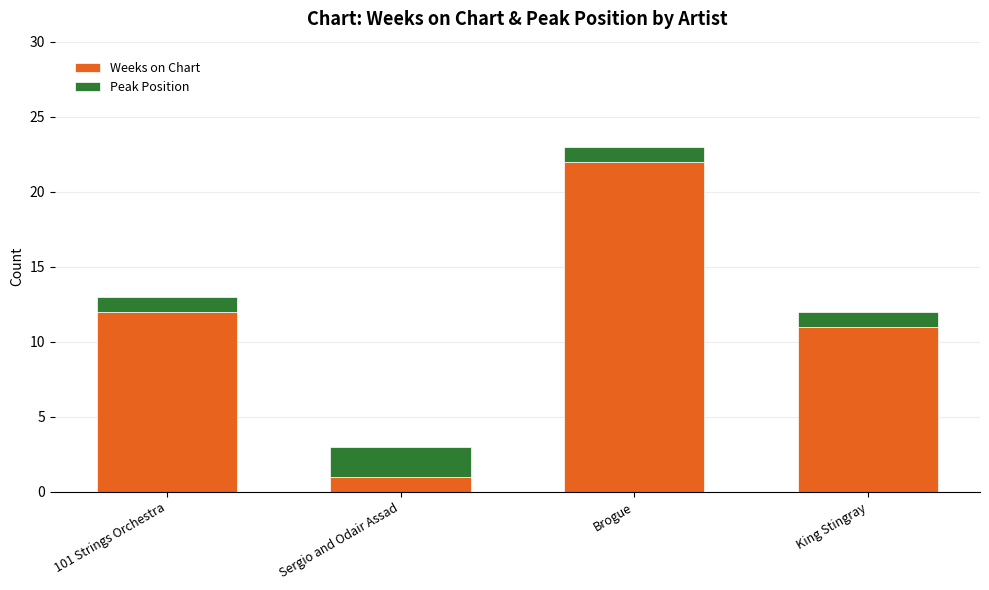

Are the bars grouped side by side (vs. stacked)?

No